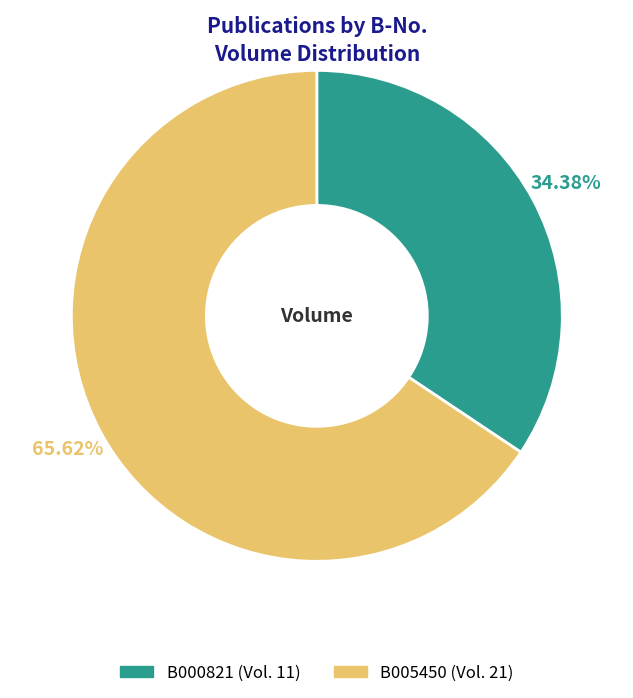

How many slices are in this pie chart?

2